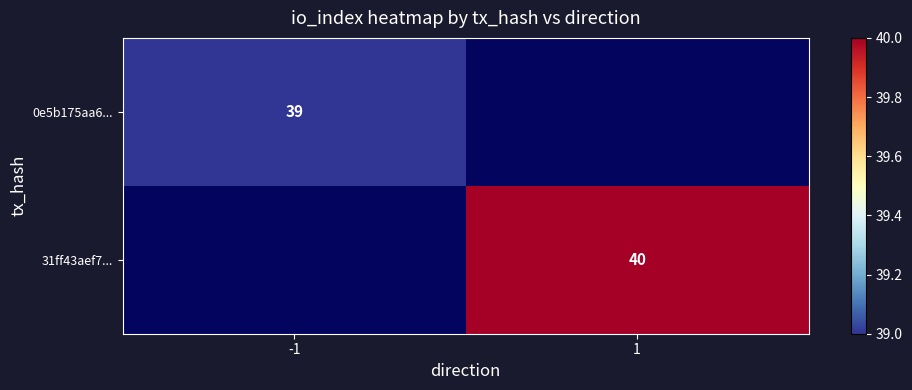

Is it true that 31ff43aef7... equals 40 at 1?

True